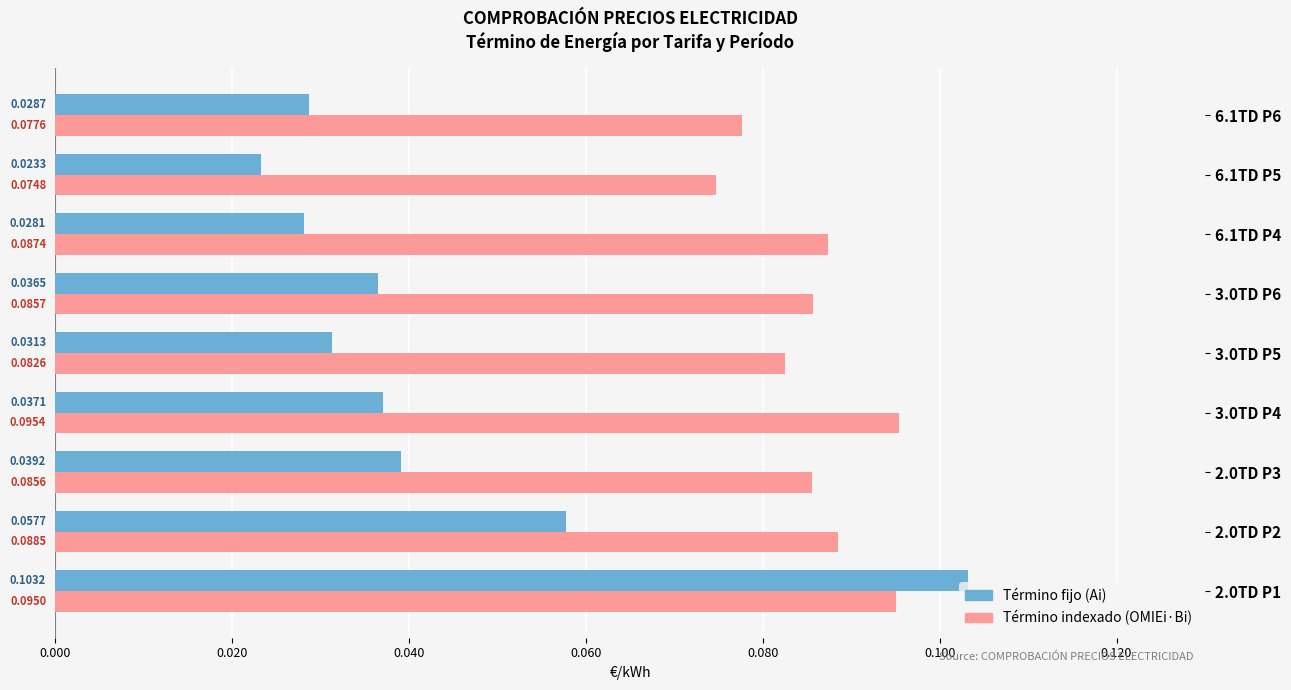

Which category has the lowest value across all series?

6.1TD P5